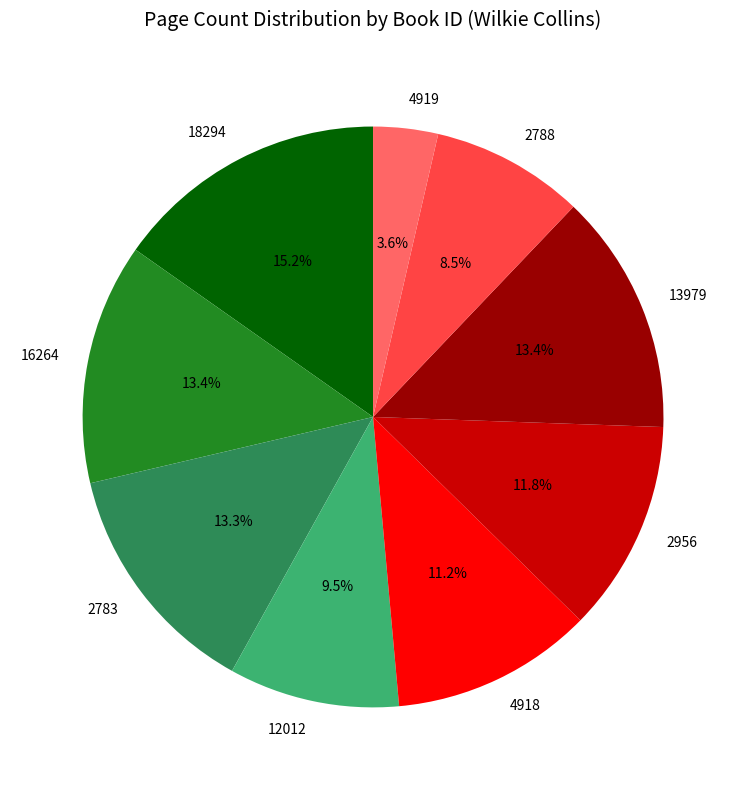

Does 12012 represent more than half of the total?

No